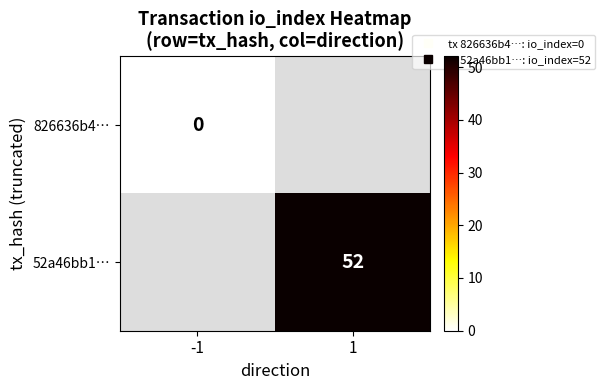

True or false: 52a46bb1… has a value of 1.7 at -1.

False